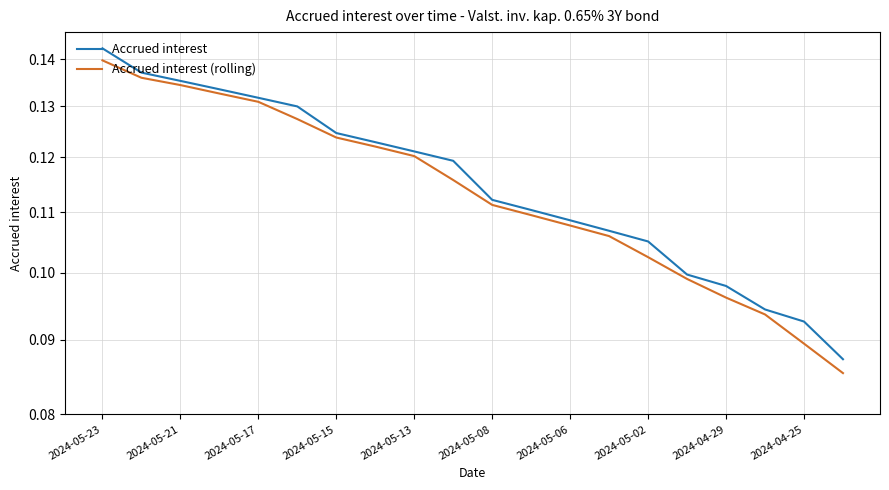

True or false: Accrued interest (rolling) and Accrued interest cross at least once.

False